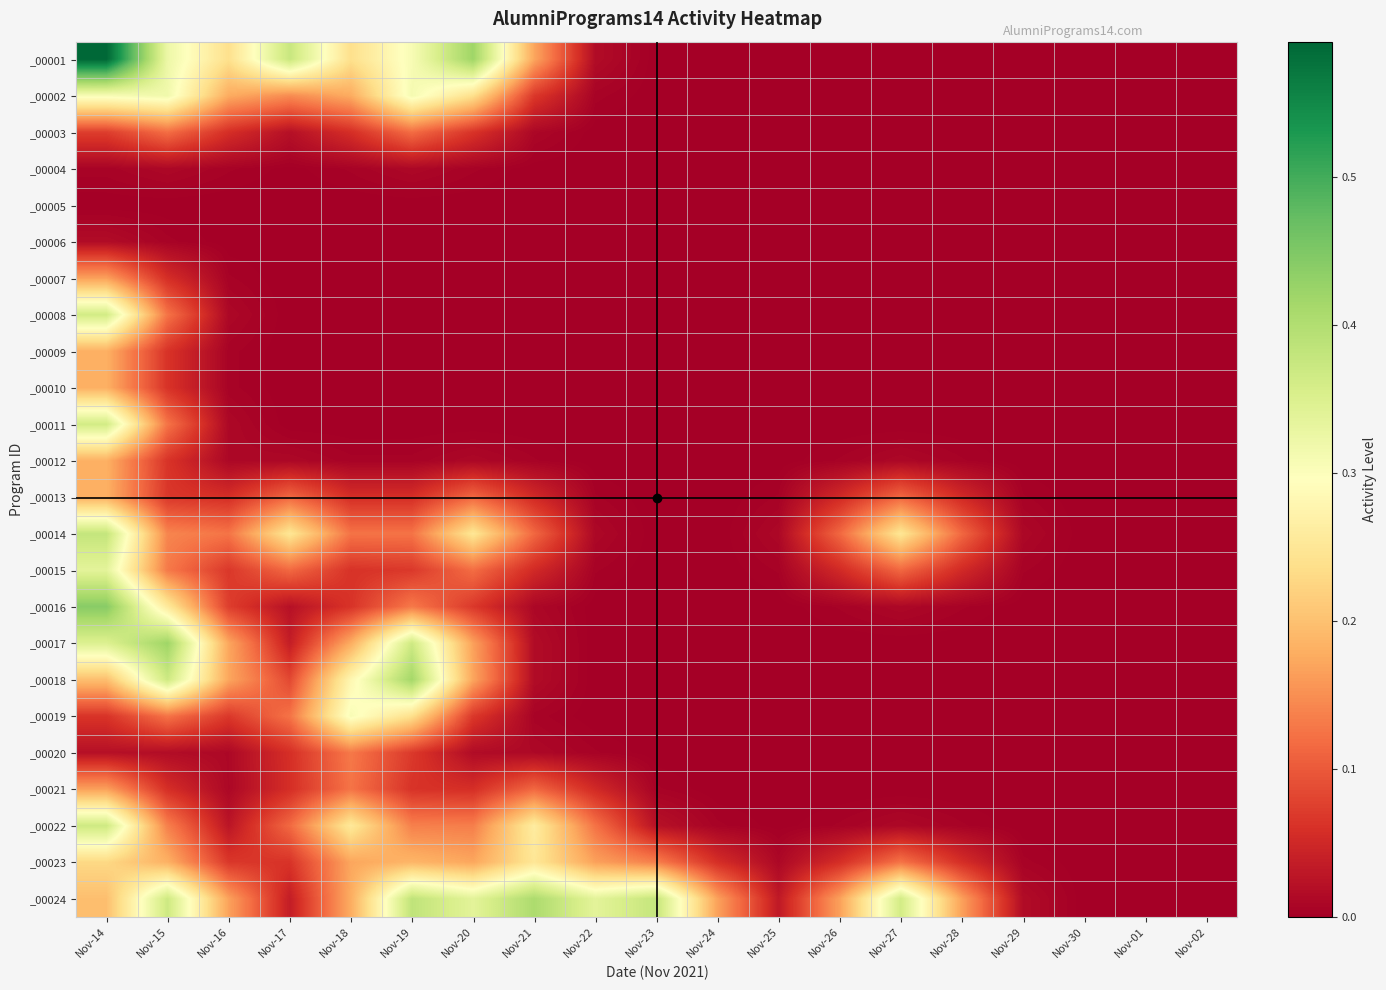

At Nov-20, list the series in order from largest to smallest.

_00001, _00024, _00014, _00002, _00023, _00018, _00017, _00022, _00015, _00013, _00019, _00016, _00003, _00021, _00020, _00012, _00004, _00011, _00005, _00006, _00007, _00008, _00009, _00010